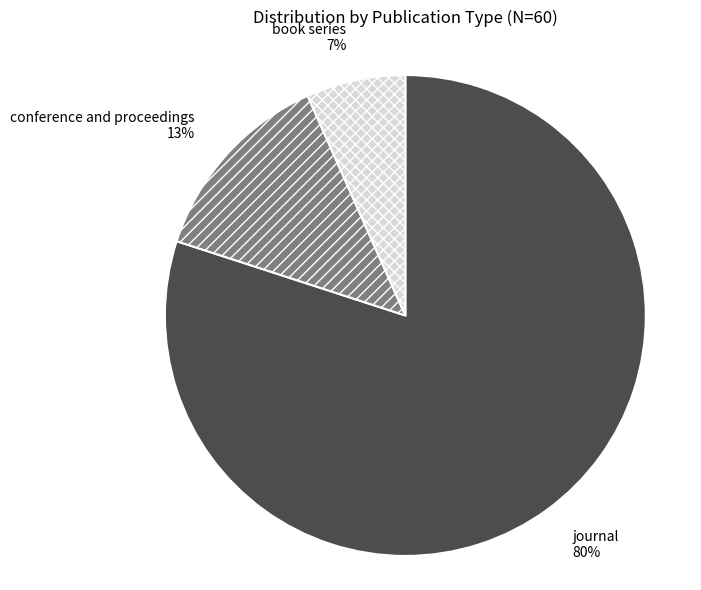

Which slice is the largest?

journal